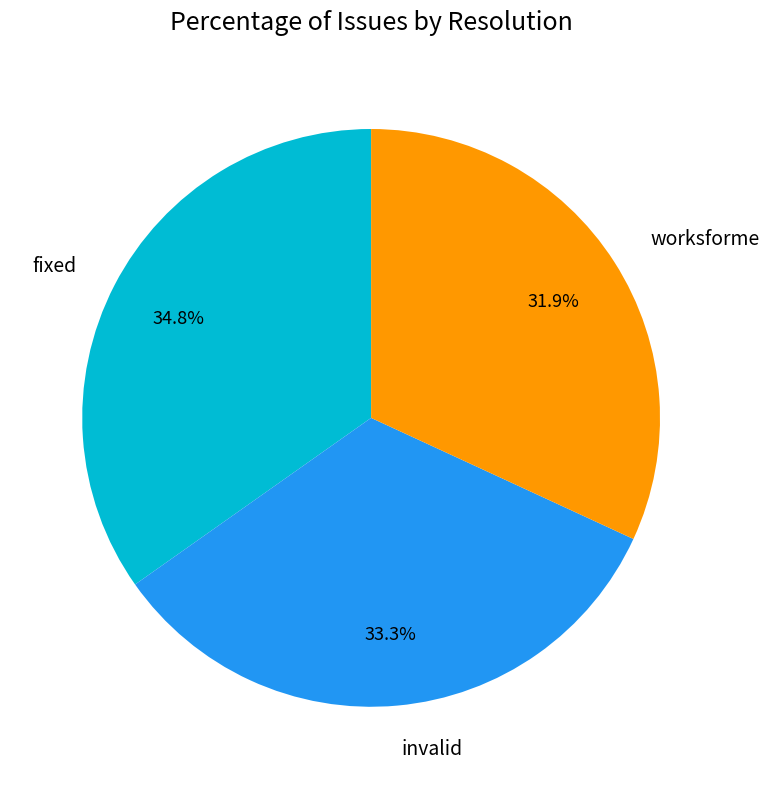

To the nearest percent, what is the combined percentage of invalid and fixed?

68%